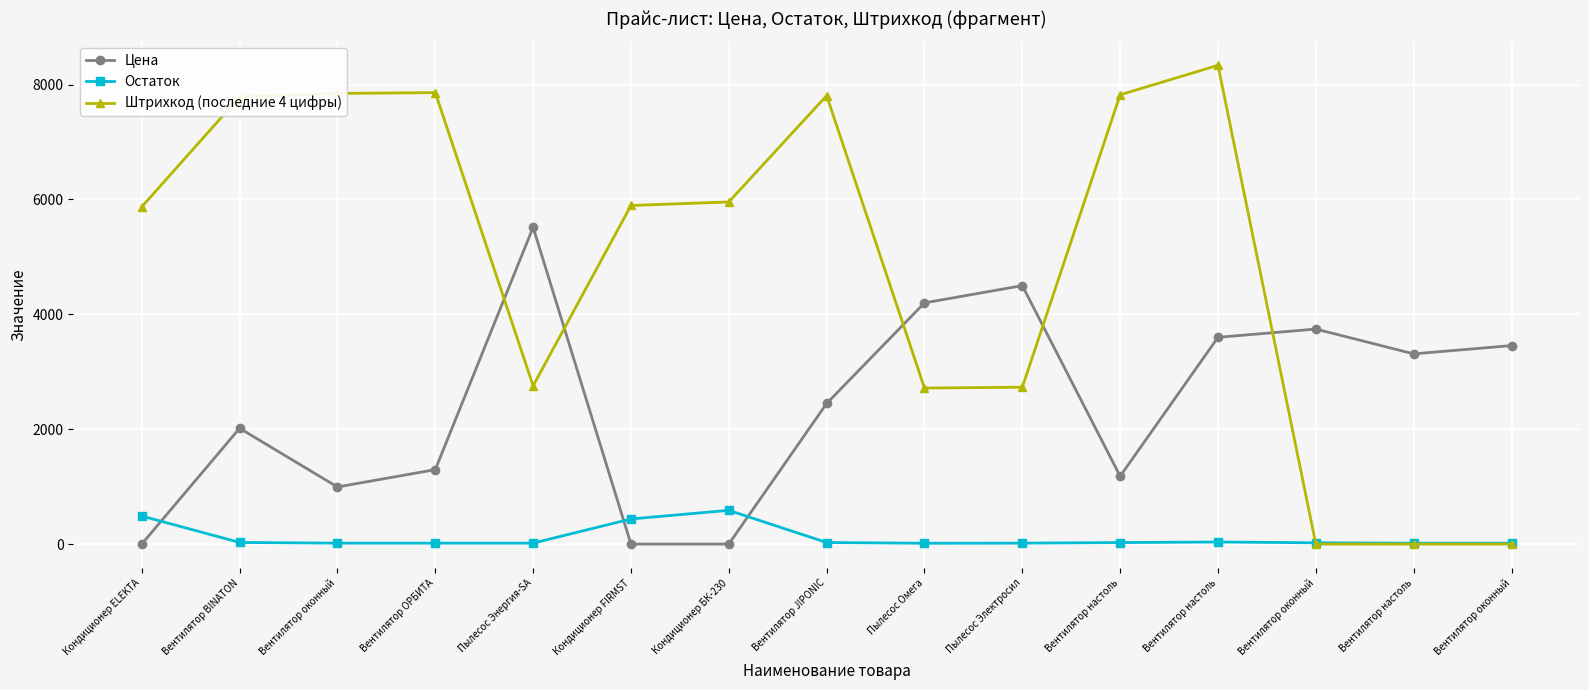

List the series in order of their overall mean, highest first.

Штрихкод (последние 4 цифры), Цена, Остаток